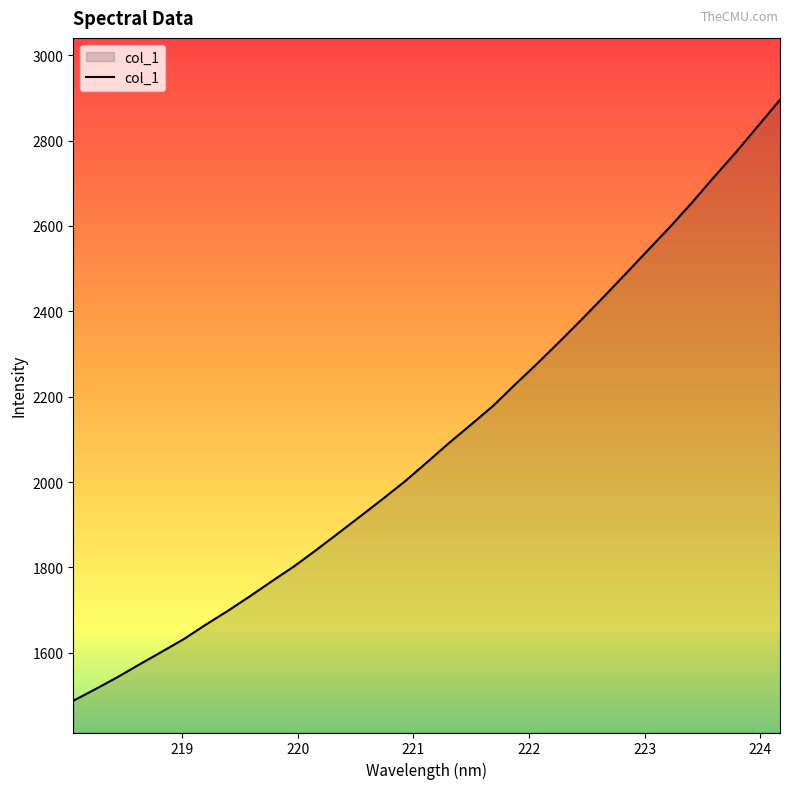

Does the chart display data point markers on the line(s)?

No